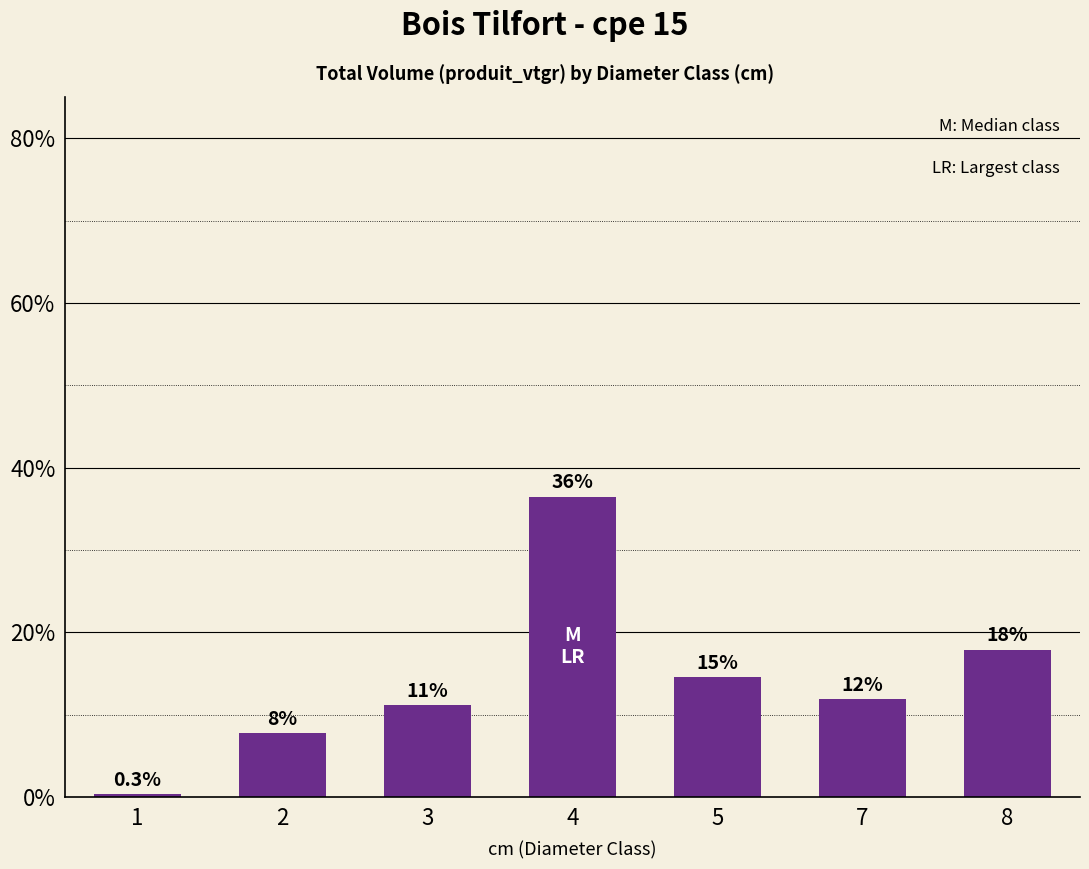

Does the chart contain any negative values?

No